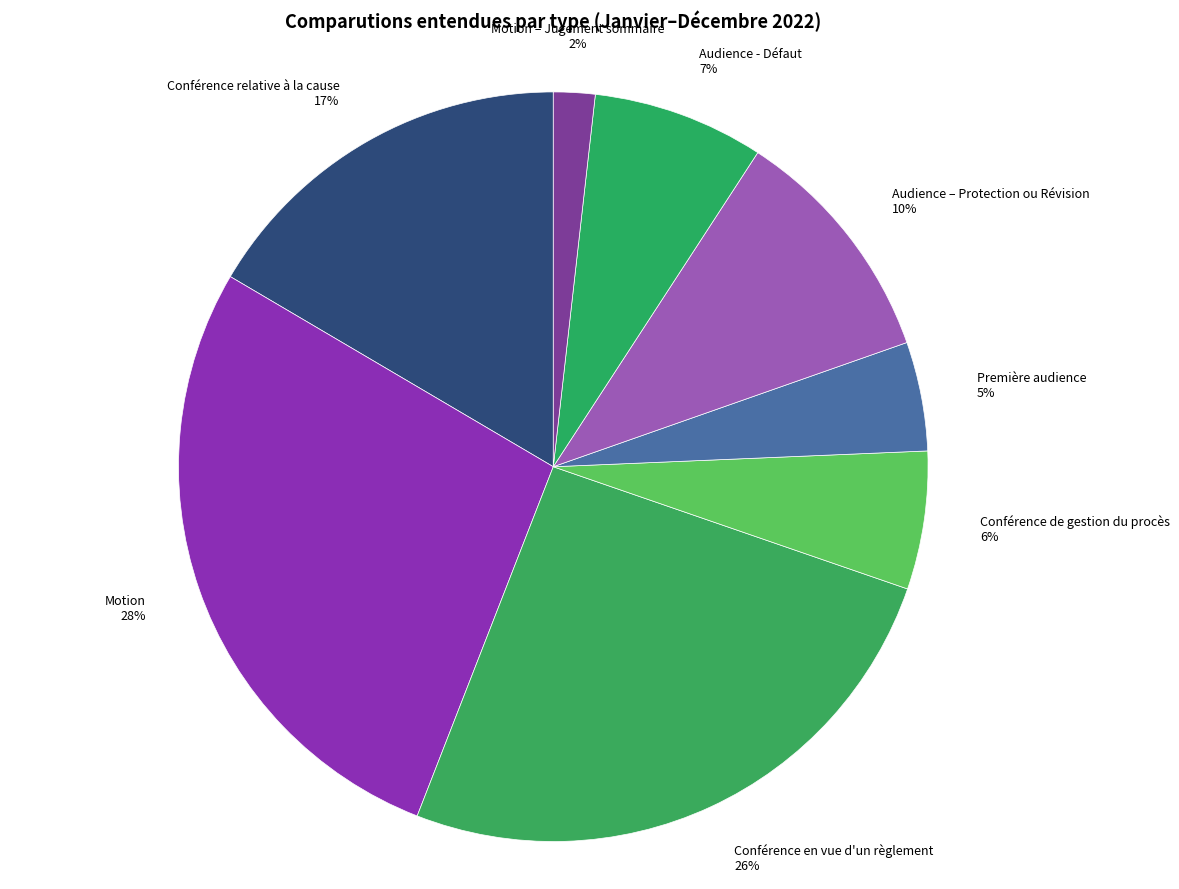

To the nearest percent, what is the combined percentage of Conférence de gestion du procès and Première audience?

11%